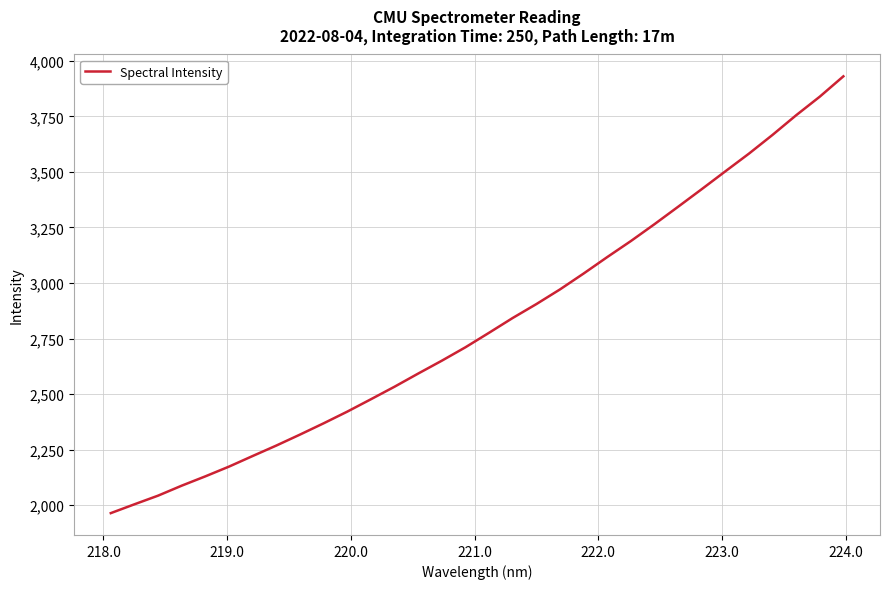

What is the minimum value shown in the chart?

1963.9